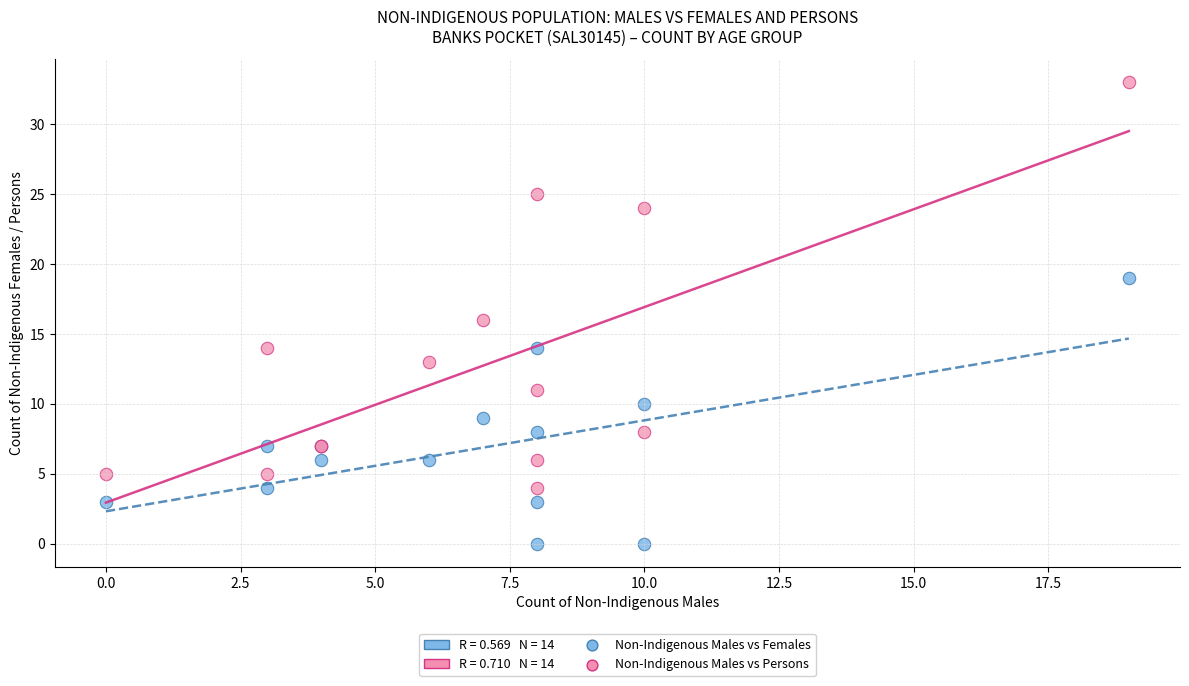

Which series contains the highest Y value?

Non-Indigenous Males vs Persons